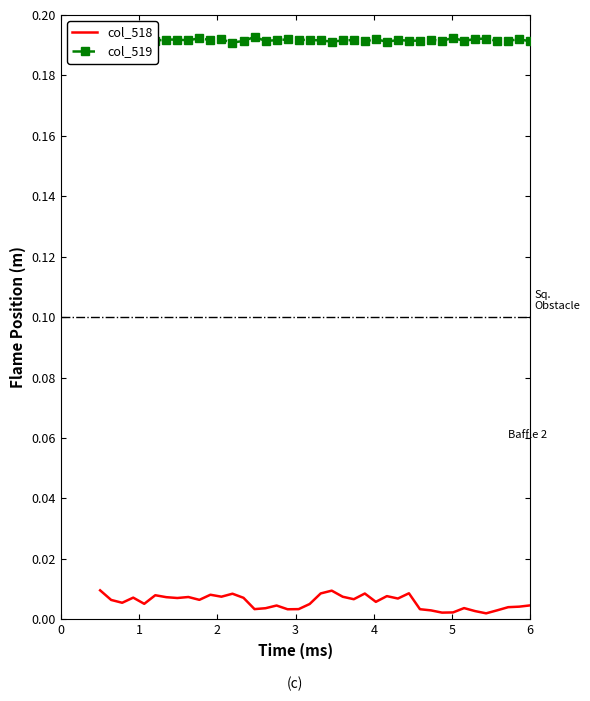

What is the value of the col_519 point at the 10th from the left?

0.2